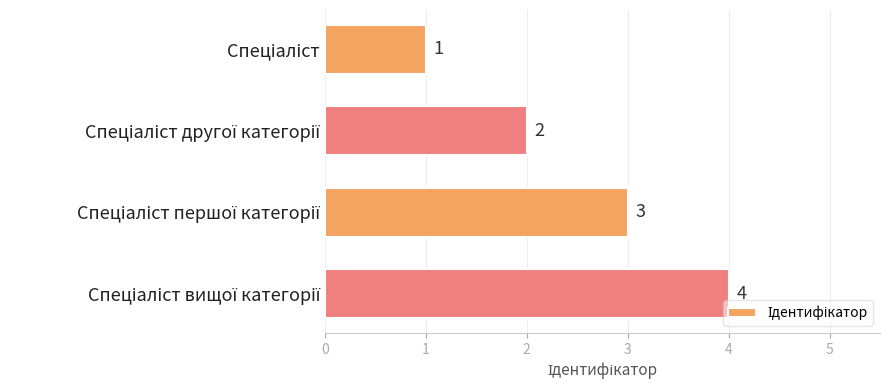

What is the sum of all values?

10